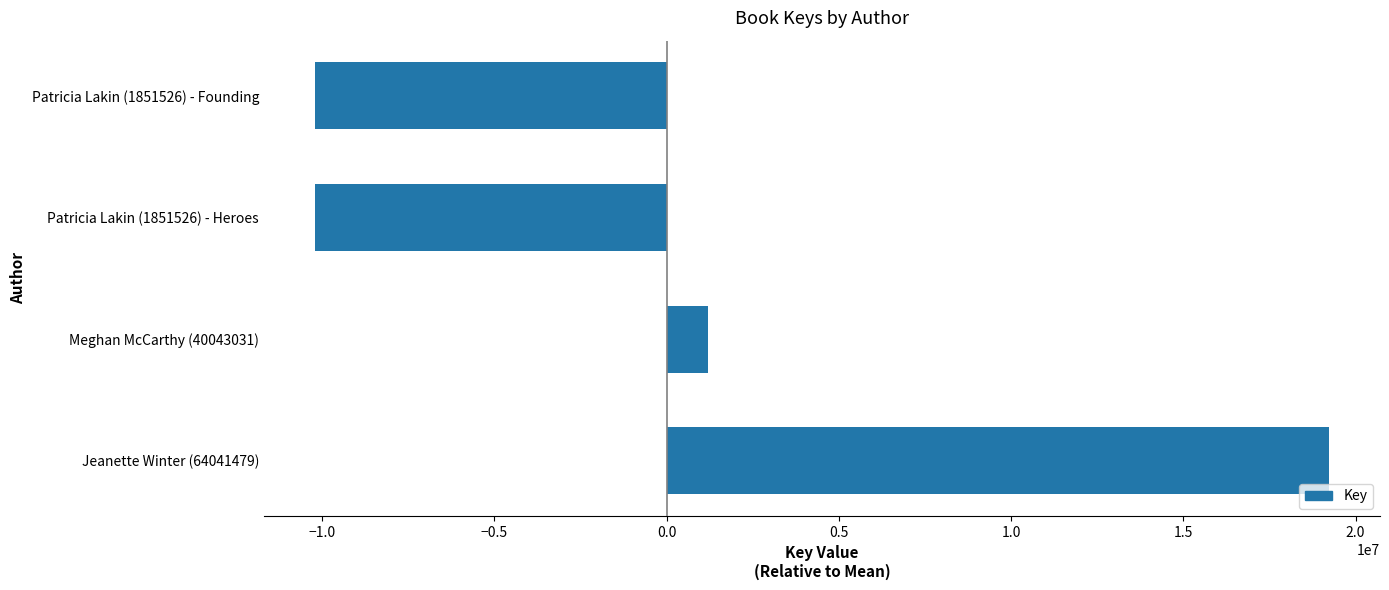

How many distinct data groups are displayed?

1